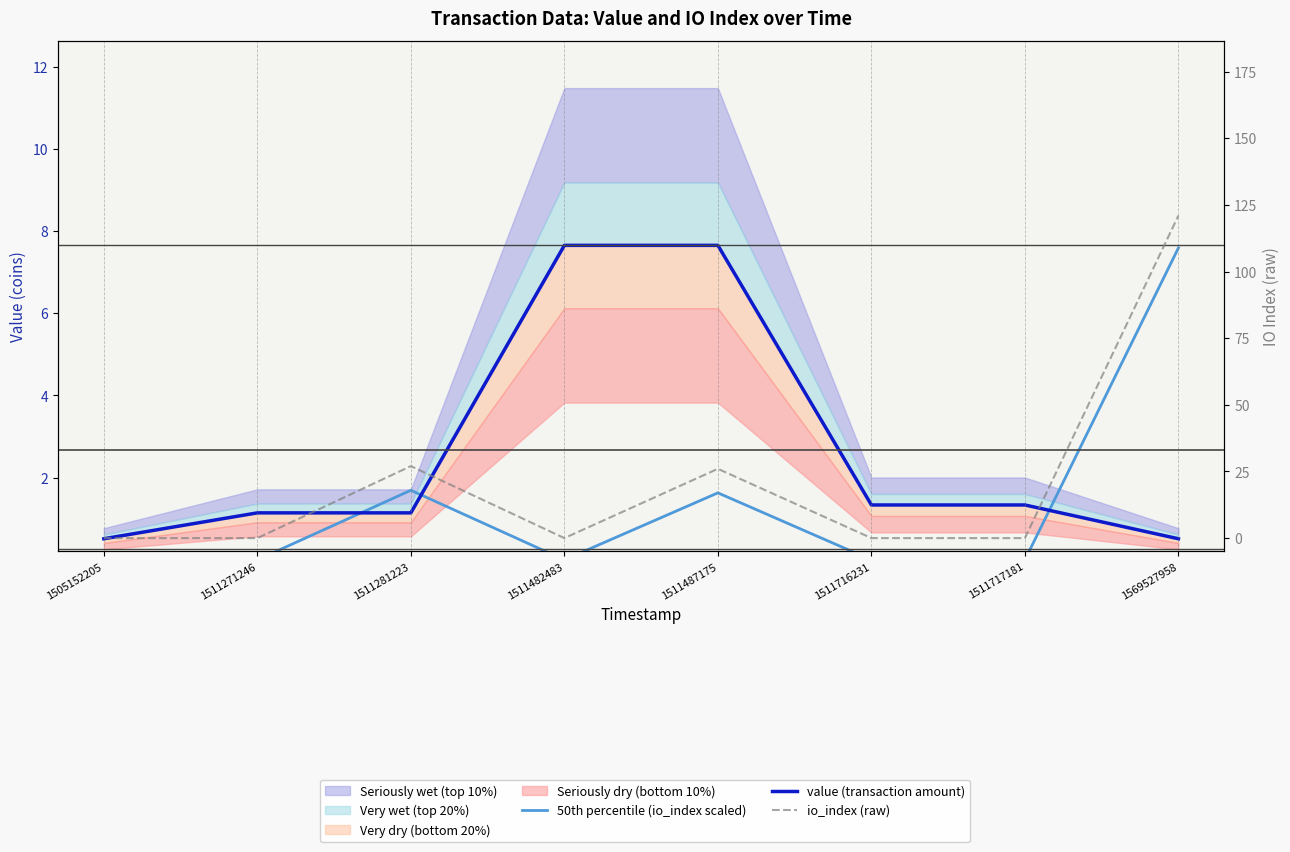

Reading left to right, transcribe all the data shown in this chart.

50th percentile (io_index scaled): 0.0	0.0	1.7	0.0	1.6	0.0	0.0	7.6
value (transaction amount): 0.5	1.1	1.1	7.7	7.7	1.3	1.3	0.5
io_index (raw): 0.0	0.0	27.0	0.0	26.0	0.0	0.0	121.0